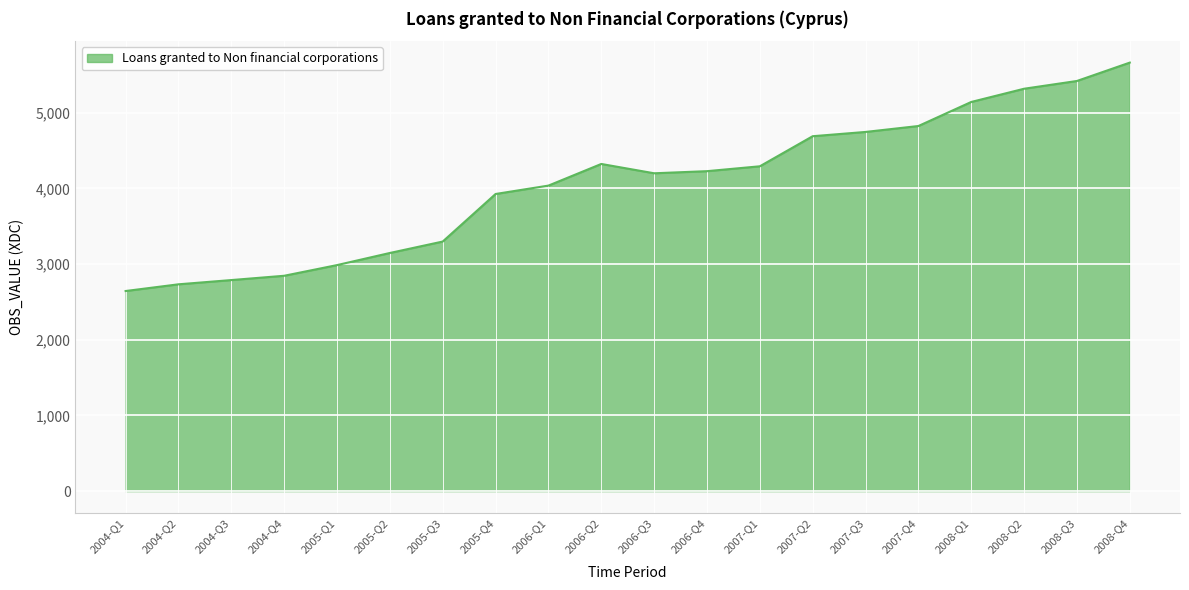

Read the value at 2006-Q1.

4036.5